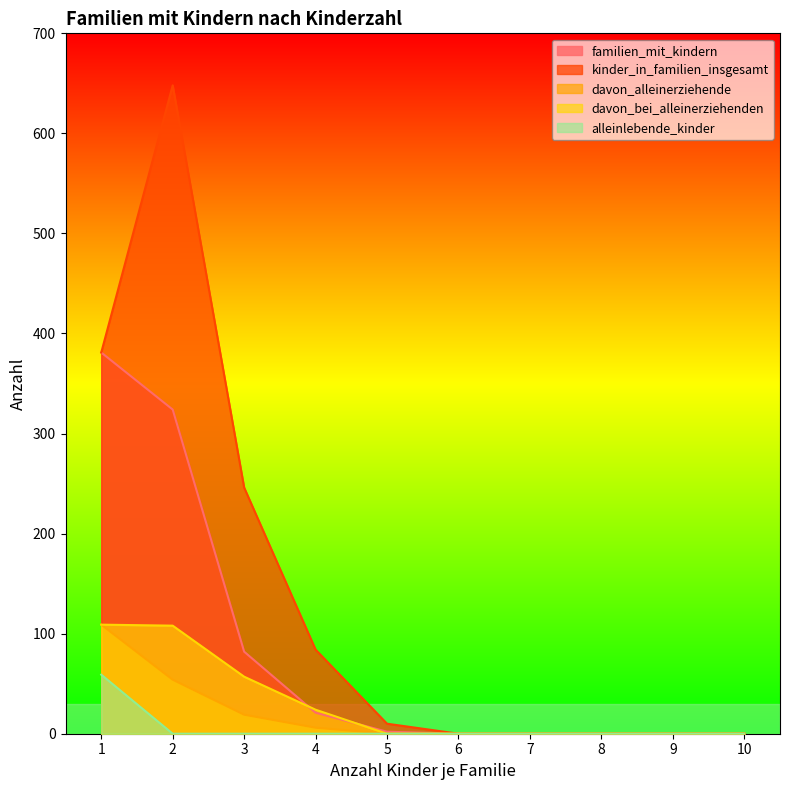

What is the difference between the davon_bei_alleinerziehenden values at 1 and 4?

85